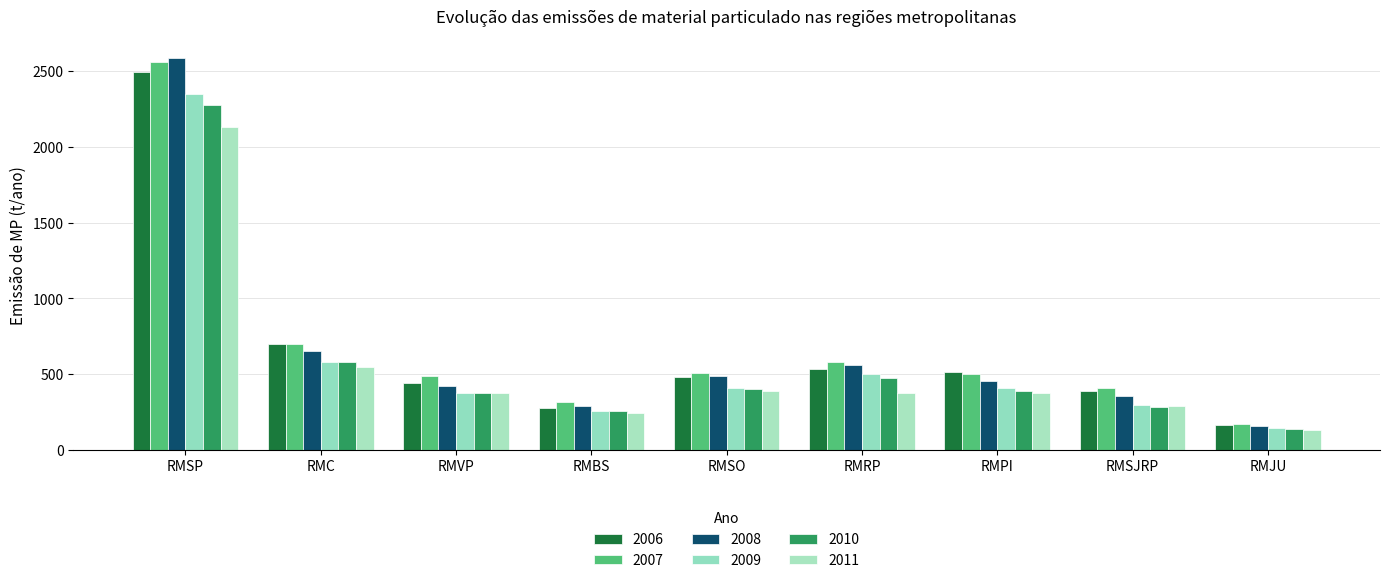

Which series has the largest total across all categories?

2007